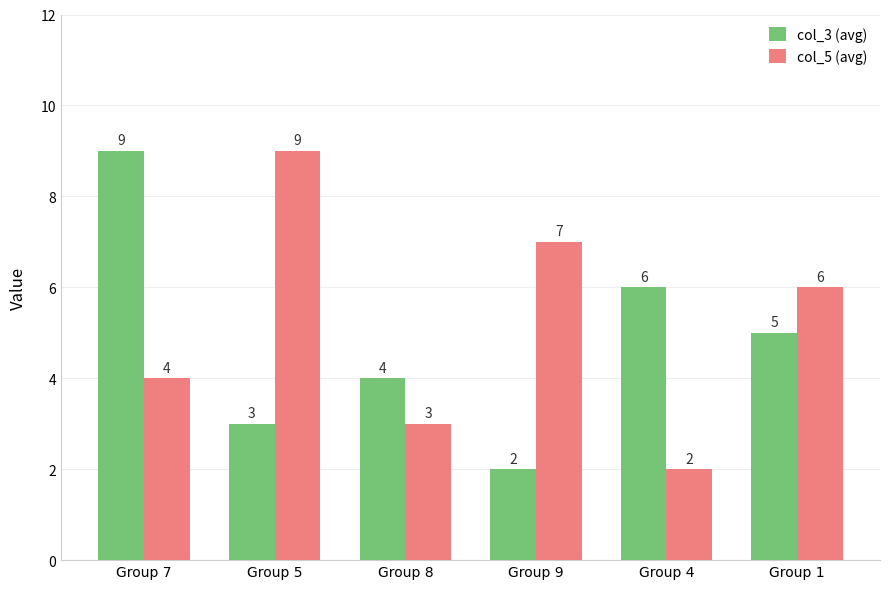

Which series has the largest total across all categories?

col_5 (avg)